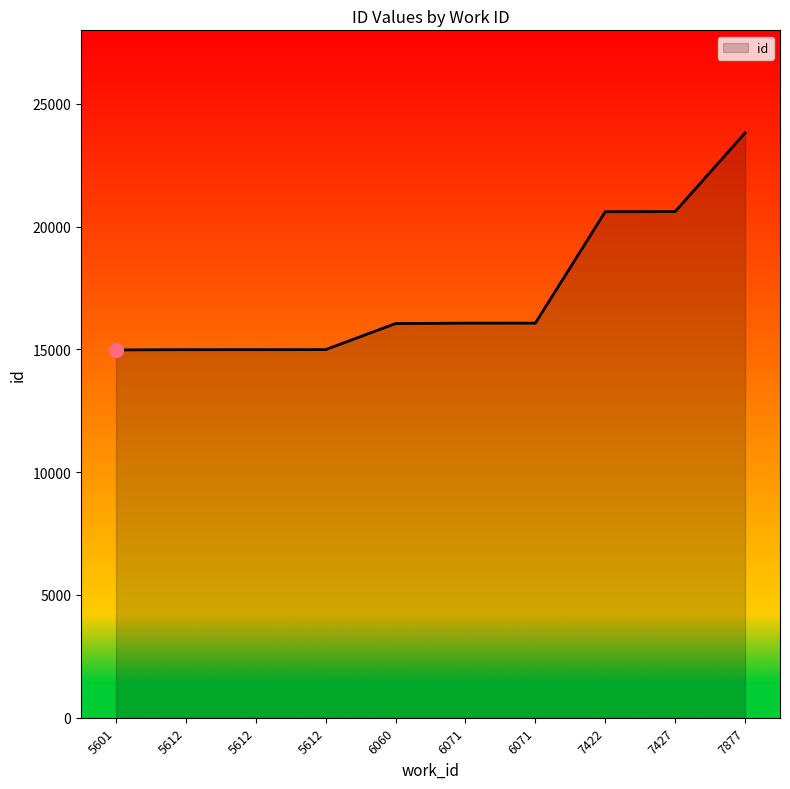

What is the sum of the values at 5612 and 6060?

31050